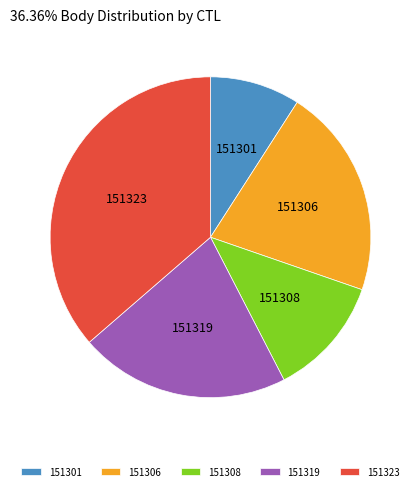

Combined, do 151323 and 151306 account for over 50%?

Yes